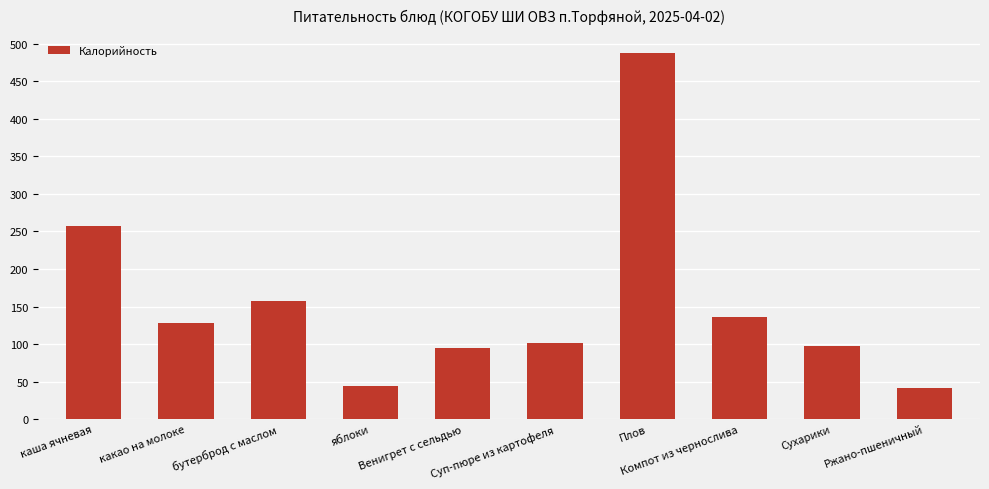

How many bars are there in total?

10